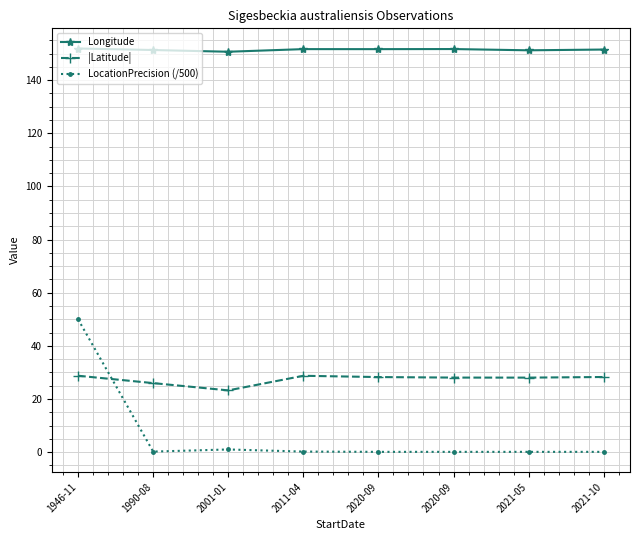

Between 1946-11 and 2020-09, which series saw the biggest shift?

LocationPrecision (/500)